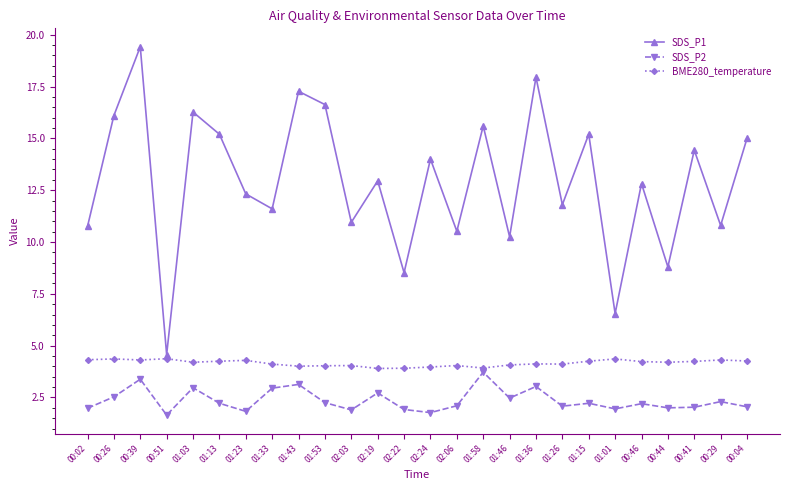

What is the greatest value displayed?

19.4